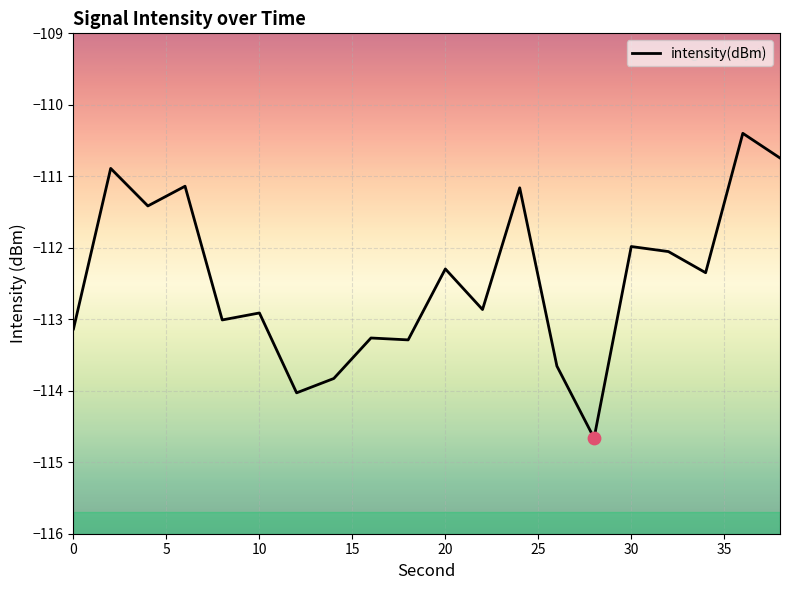

What is the greatest value displayed?

-110.4